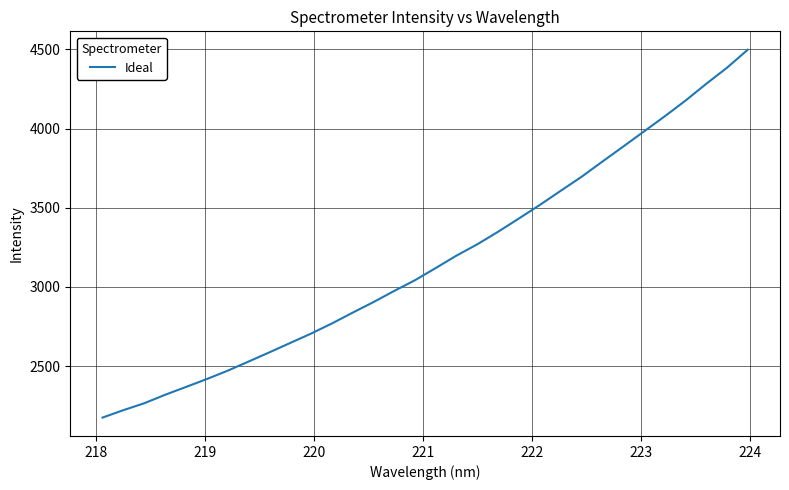

What is the difference between the maximum and minimum values?

2323.2